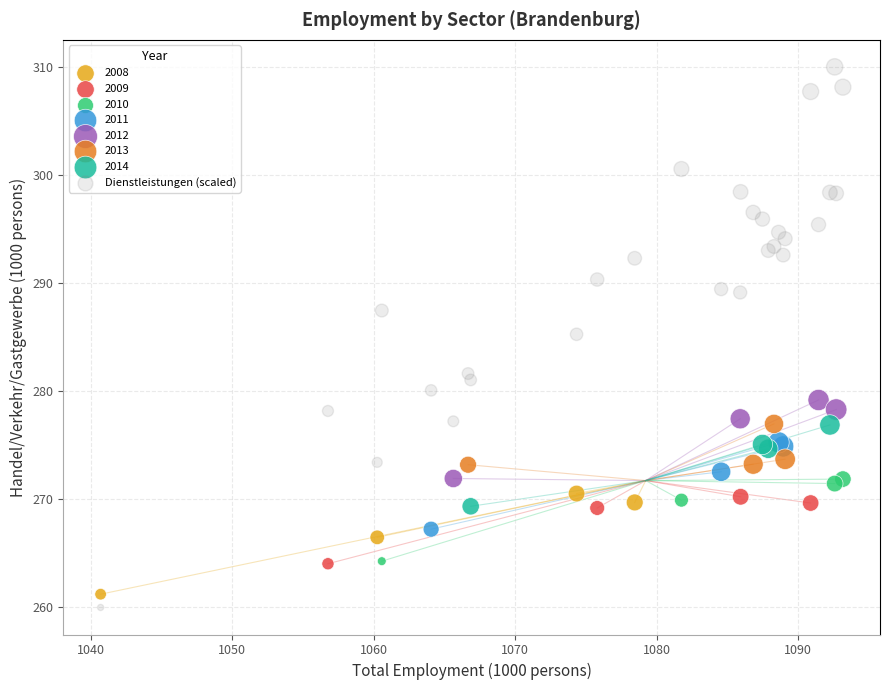

Which series contains the highest Y value?

Dienstleistungen (scaled)